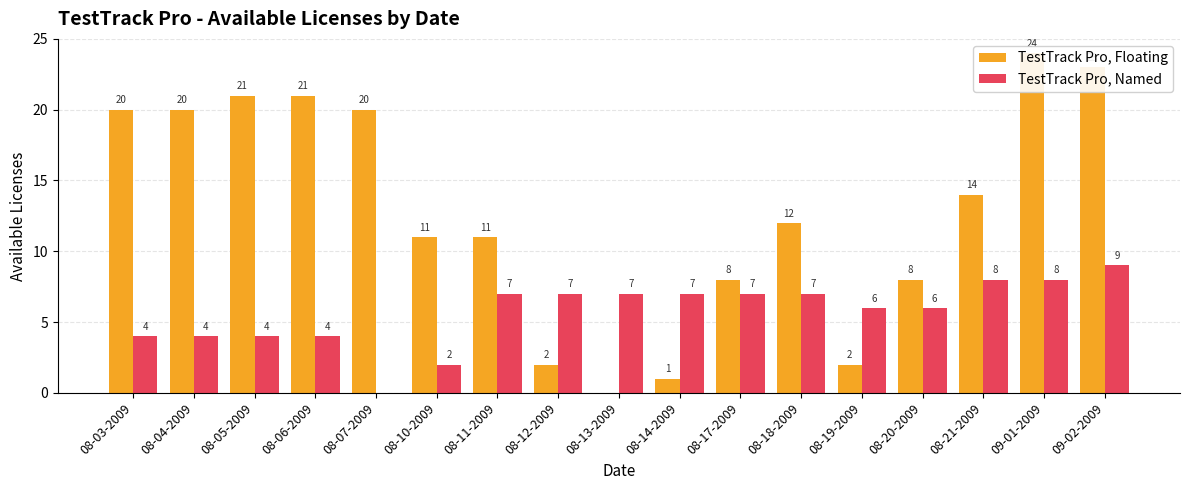

Are the bars grouped side by side (vs. stacked)?

Yes